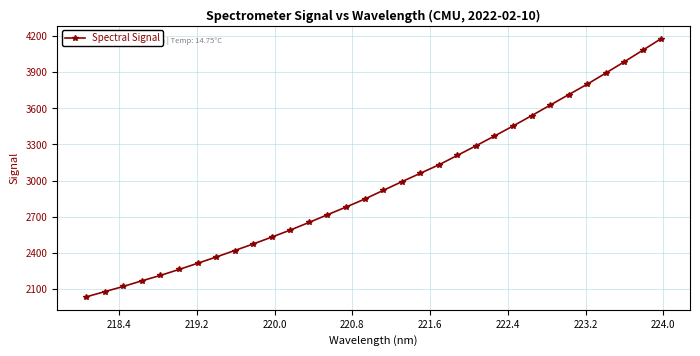

What is the sum of all values?

94795.0